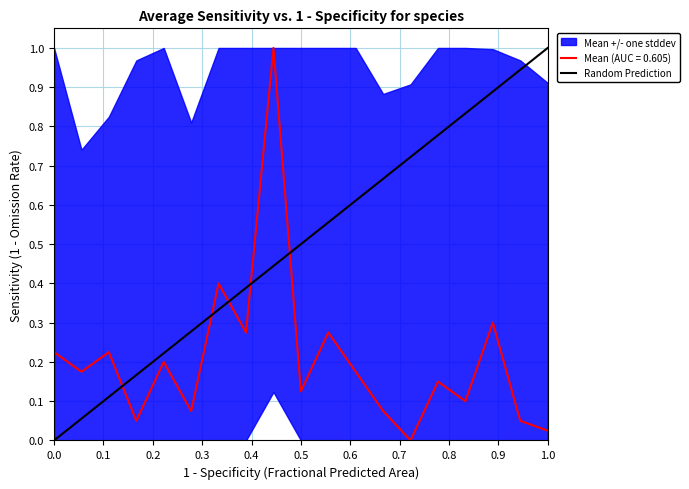

What is the highest value of the Mean (AUC = 0.605) series?

1.0